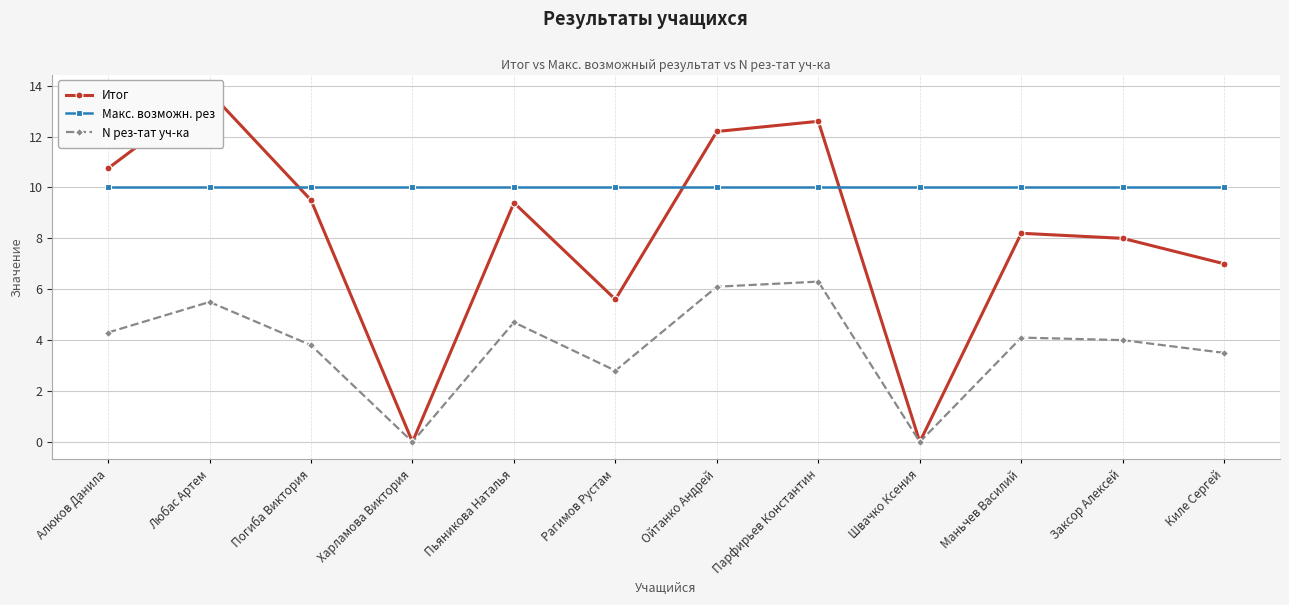

After their last crossing, which series has the higher values: Макс. возможн. рез or Итог?

Макс. возможн. рез